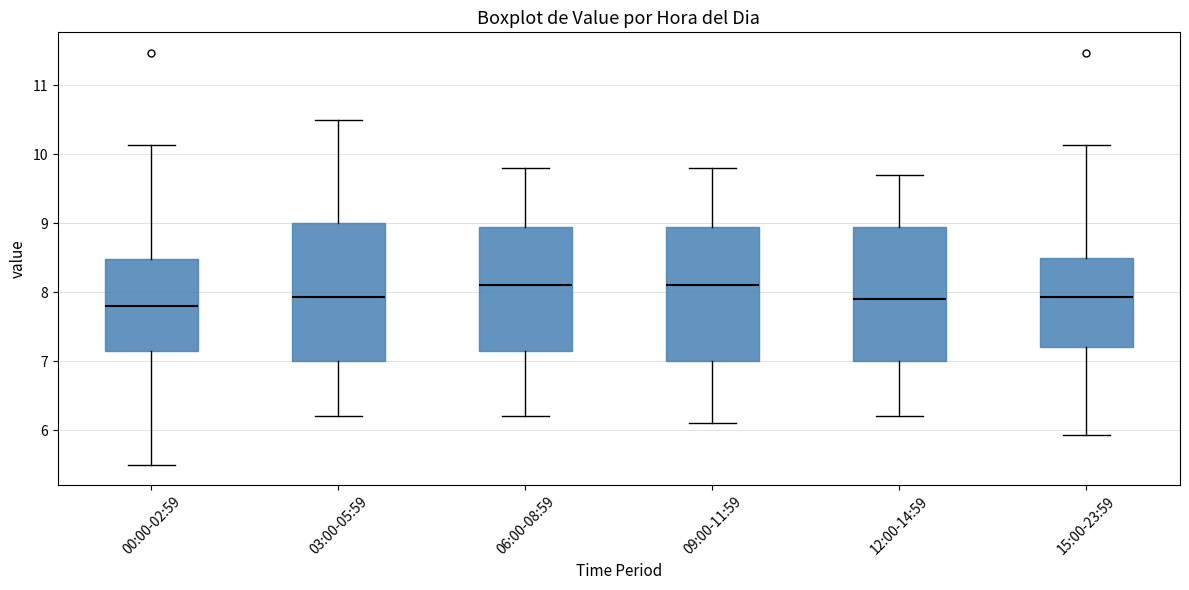

Reading left to right, read every box against the y-axis: the position of its median line, the range the box covers, and the ends of its whiskers. The values are not printed on the chart, so give them approximately, as read against the axis.

00:00-02:59: median 7.8, box 7.2 to 8.5, whiskers 5.5 to 10.1
03:00-05:59: median 7.9, box 7.0 to 9.0, whiskers 6.2 to 10.5
06:00-08:59: median 8.1, box 7.2 to 9.0, whiskers 6.2 to 9.8
09:00-11:59: median 8.1, box 7.0 to 9.0, whiskers 6.1 to 9.8
12:00-14:59: median 7.9, box 7.0 to 9.0, whiskers 6.2 to 9.7
15:00-23:59: median 7.9, box 7.2 to 8.5, whiskers 5.9 to 10.1